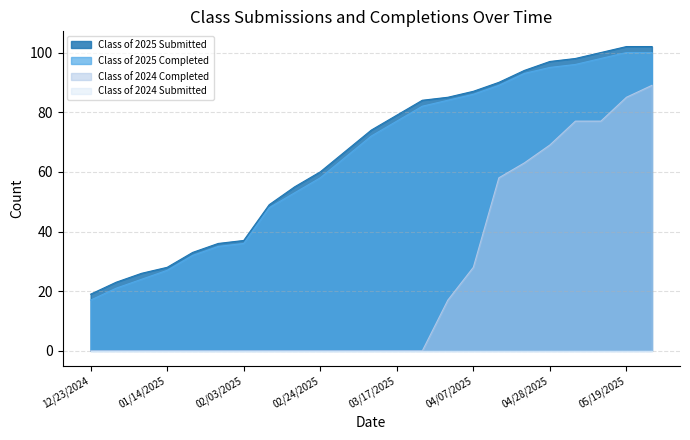

What is the difference between the Class of 2024 Completed values at 05/19/2025 and 12/30/2024?

85